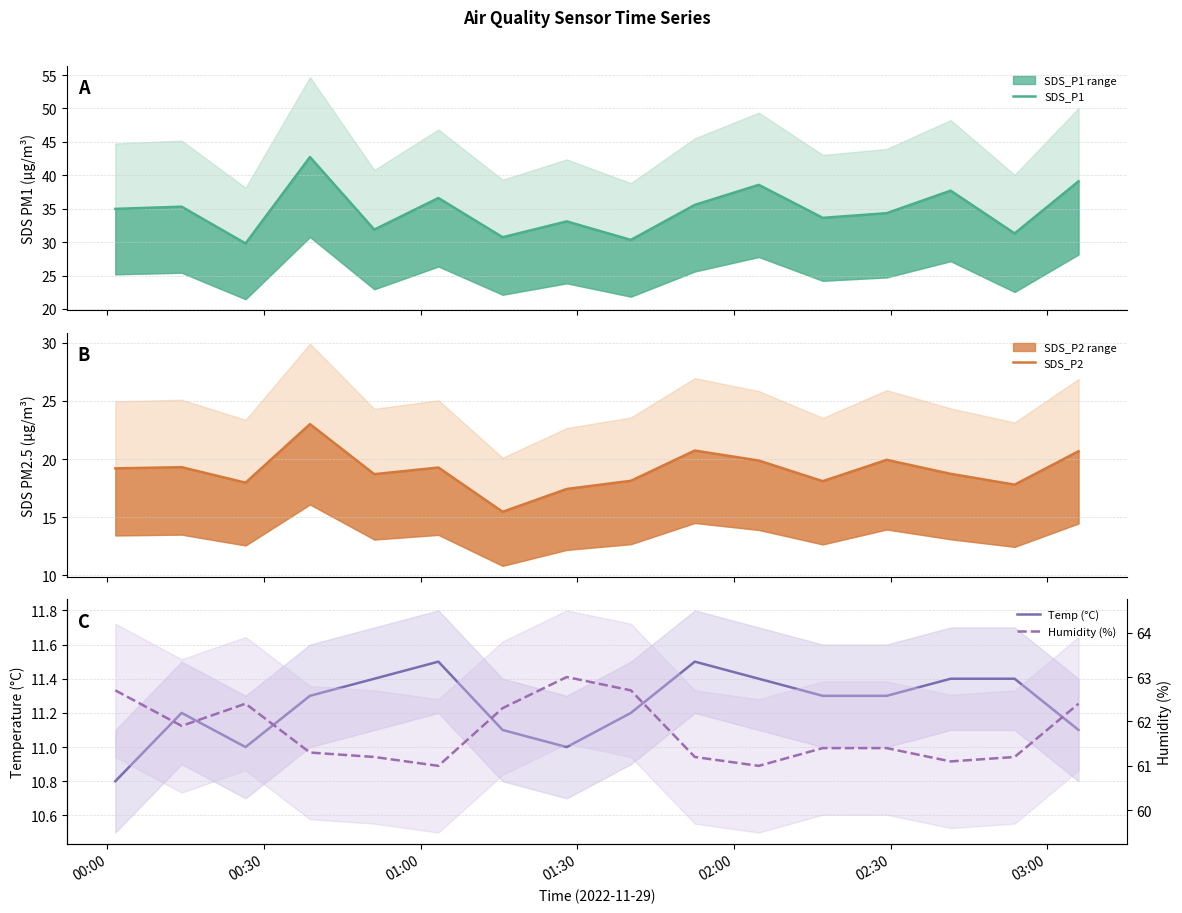

How many data points in SDS_P1 are above 34?

9